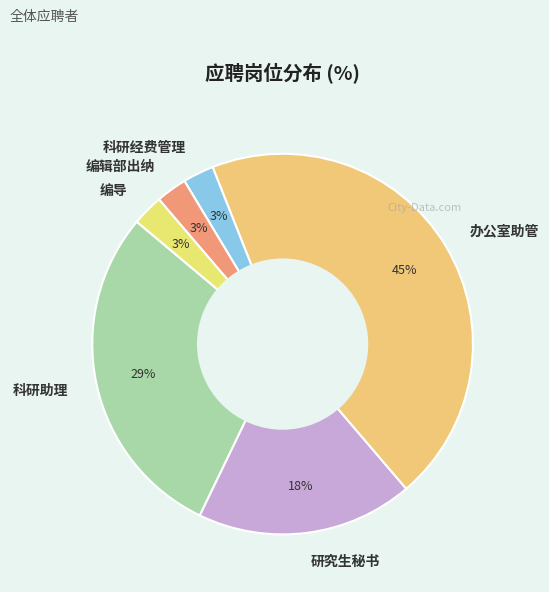

What is the largest slice in the pie chart?

办公室助管